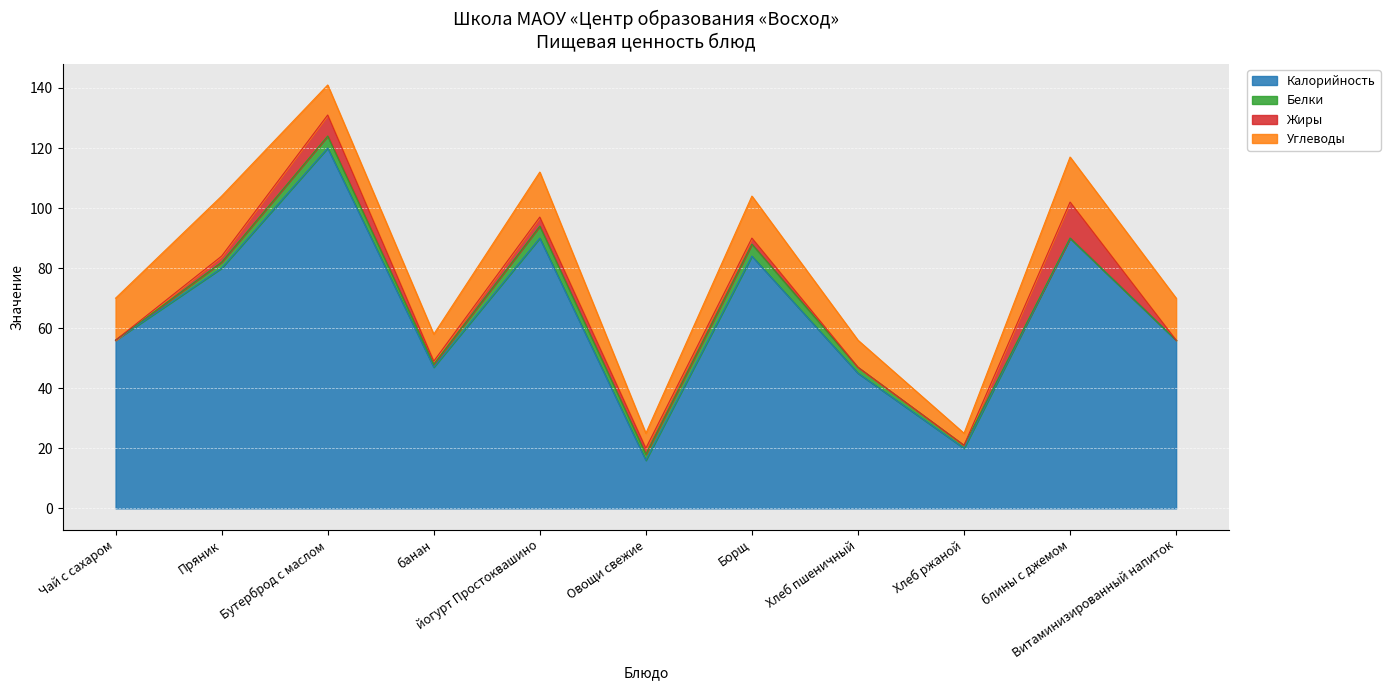

List the series in order of their peak value, highest first.

Калорийность, Углеводы, Жиры, Белки